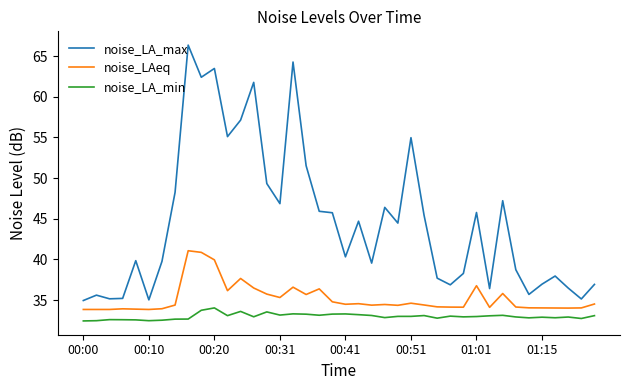

Does the chart display data point markers on the line(s)?

No